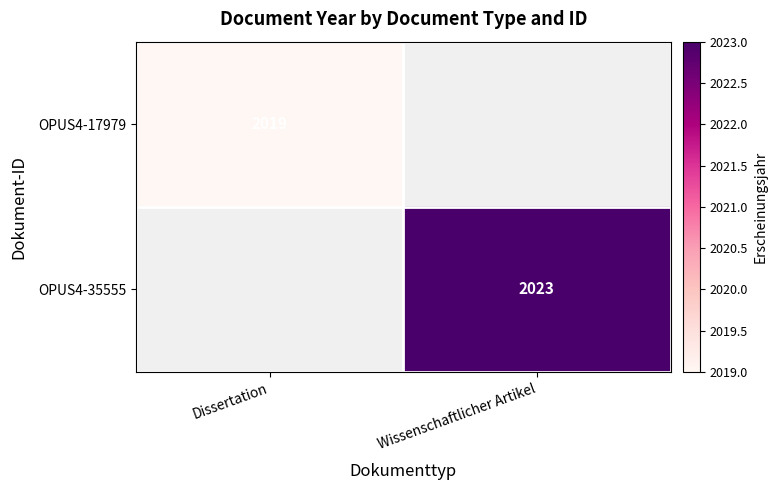

The value of OPUS4-35555 at Wissenschaftlicher Artikel is 1146. True or false?

False